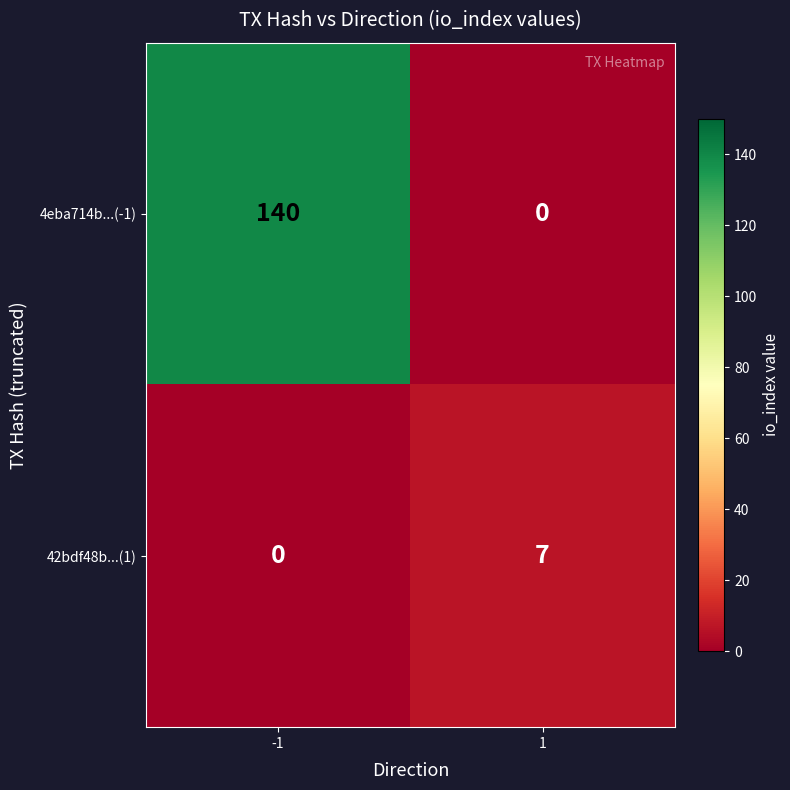

What is the difference between the 42bdf48b...(1) values at 1 and -1?

7